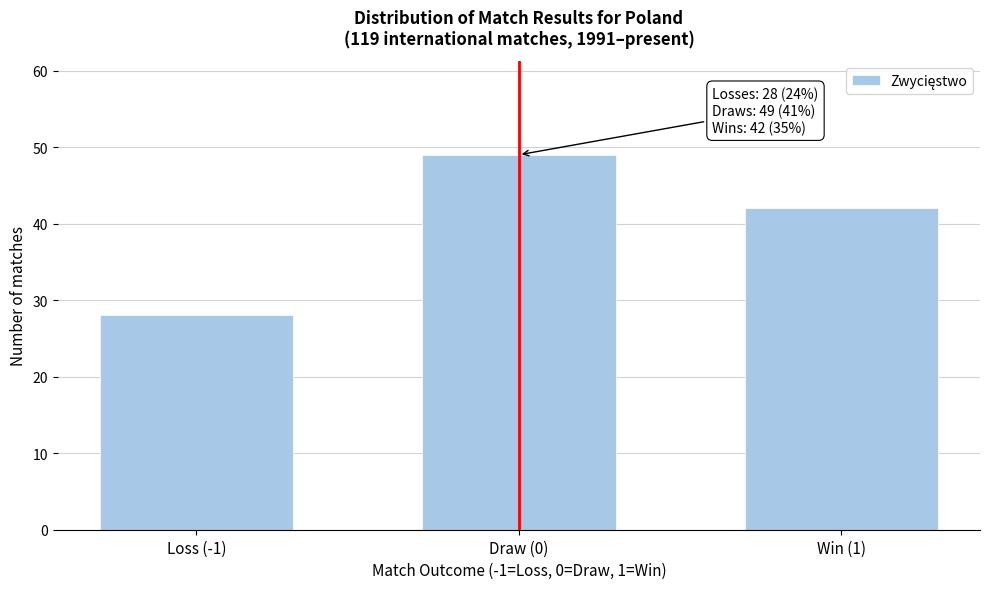

Reading left to right, extract all data points from this chart.

28	49	42